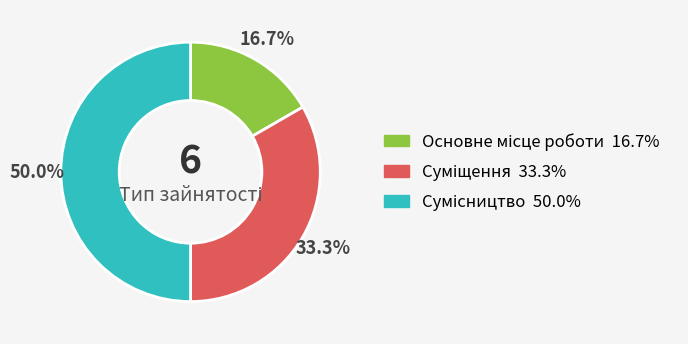

Which has a higher value, Суміщення or Сумісництво?

Сумісництво